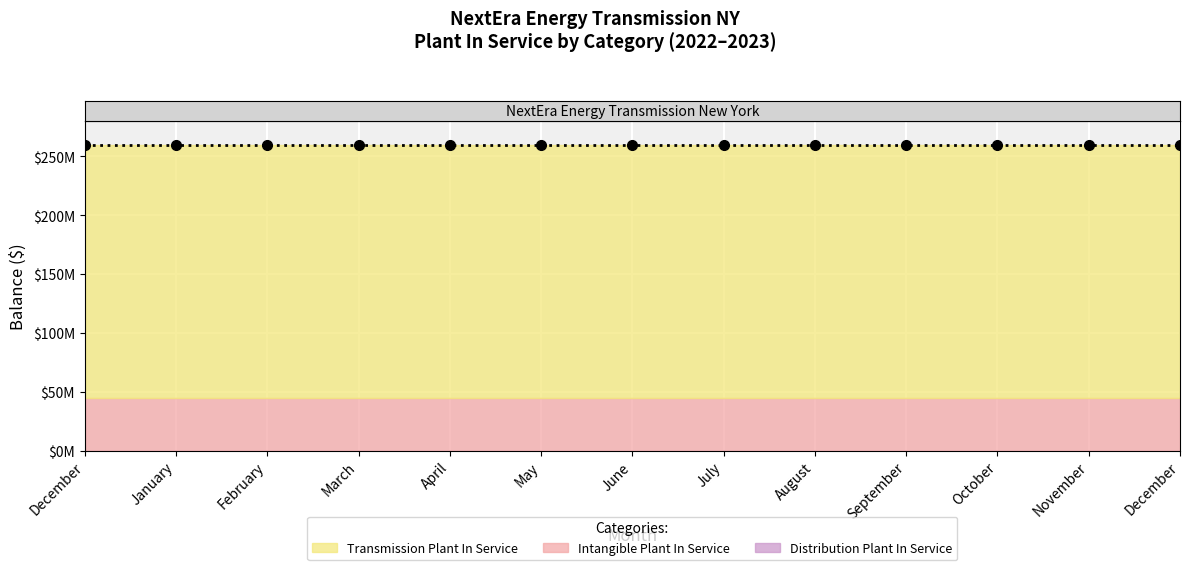

List the series in order of their overall mean, highest first.

Transmission Plant In Service, Intangible Plant In Service, Distribution Plant In Service